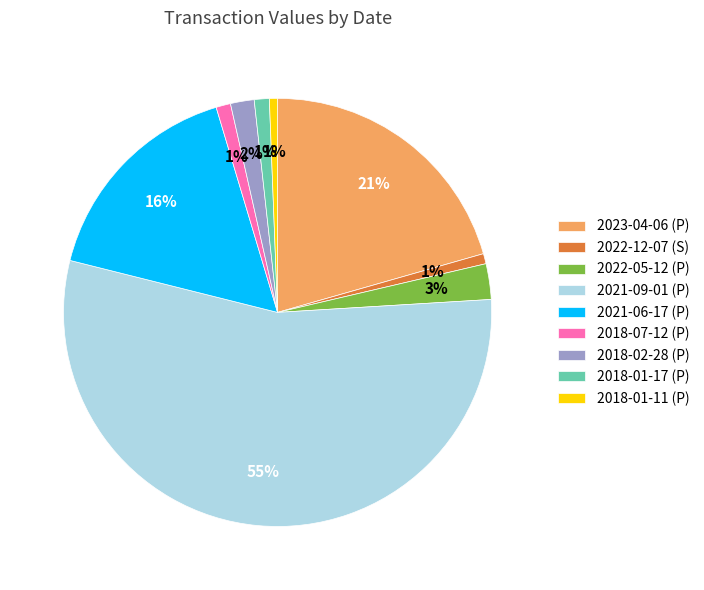

Does any single category account for the majority?

Yes